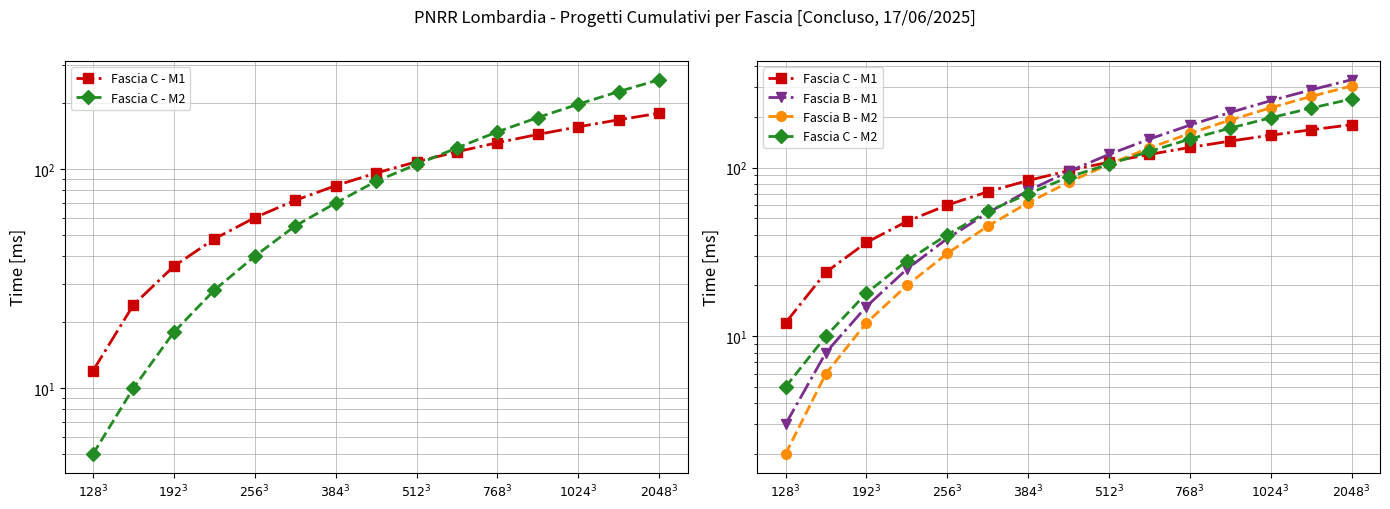

Between $384^3$ and $2048^3$, which series saw the biggest shift?

Fascia B - M1